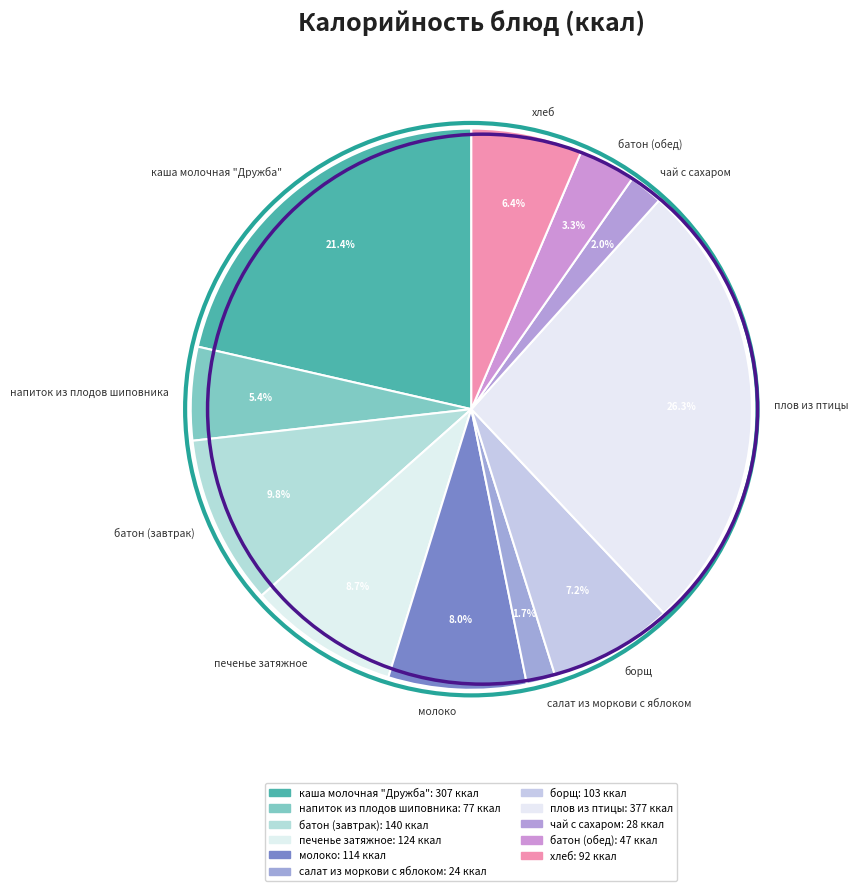

To the nearest percent, what portion does батон (обед) represent?

3%